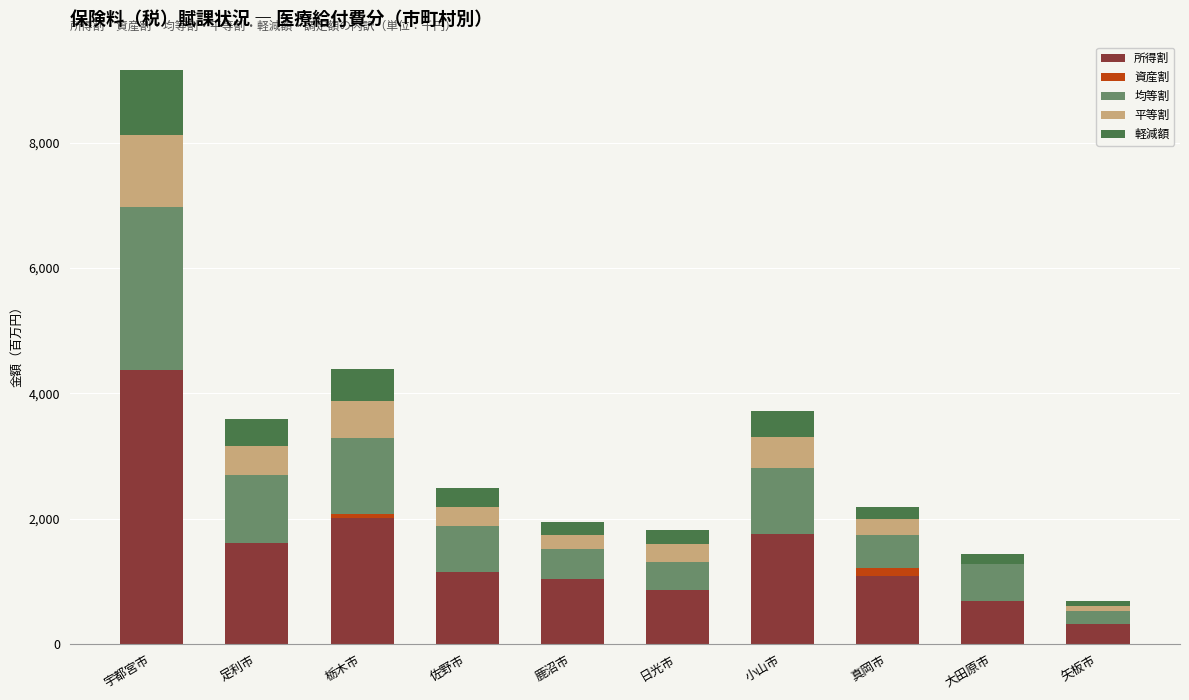

The value of 平等割 at 佐野市 is 304285. True or false?

True